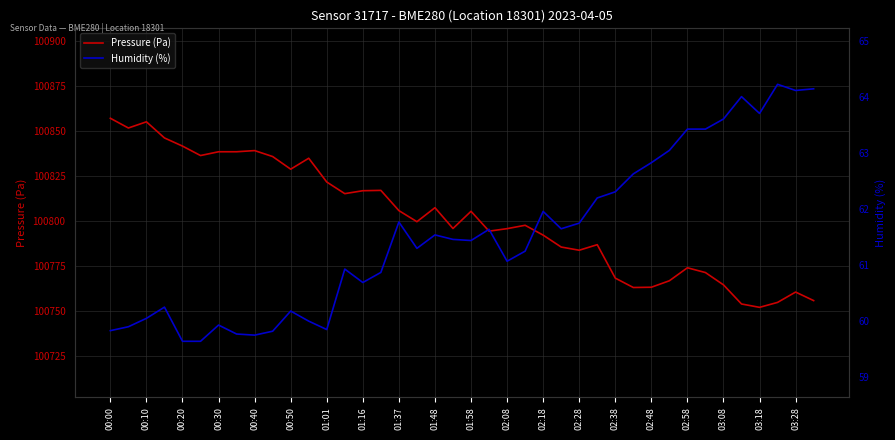

What is the average value of the Humidity (%) series?

61.5